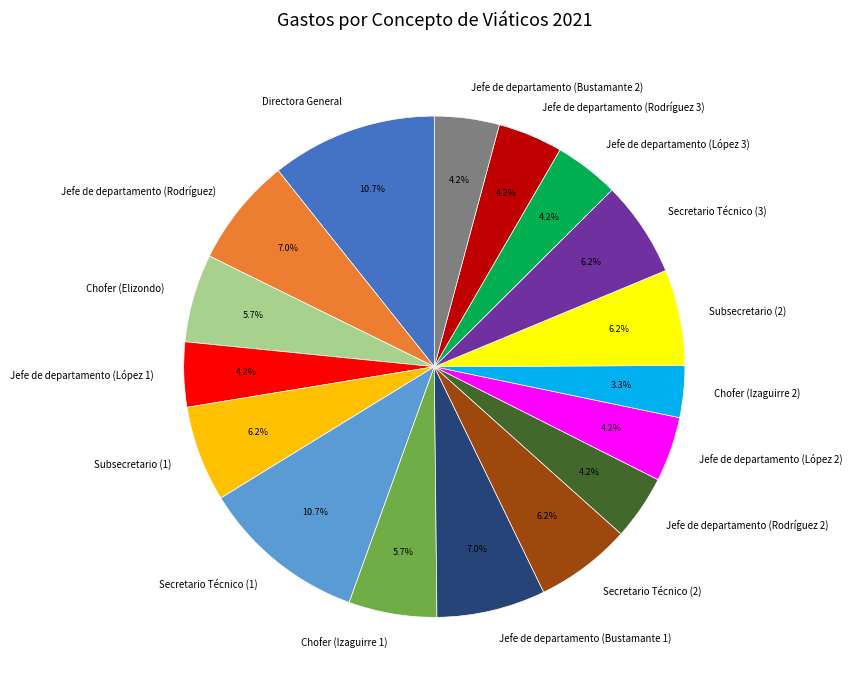

Is Jefe de departamento (López 1) the majority of the pie?

No